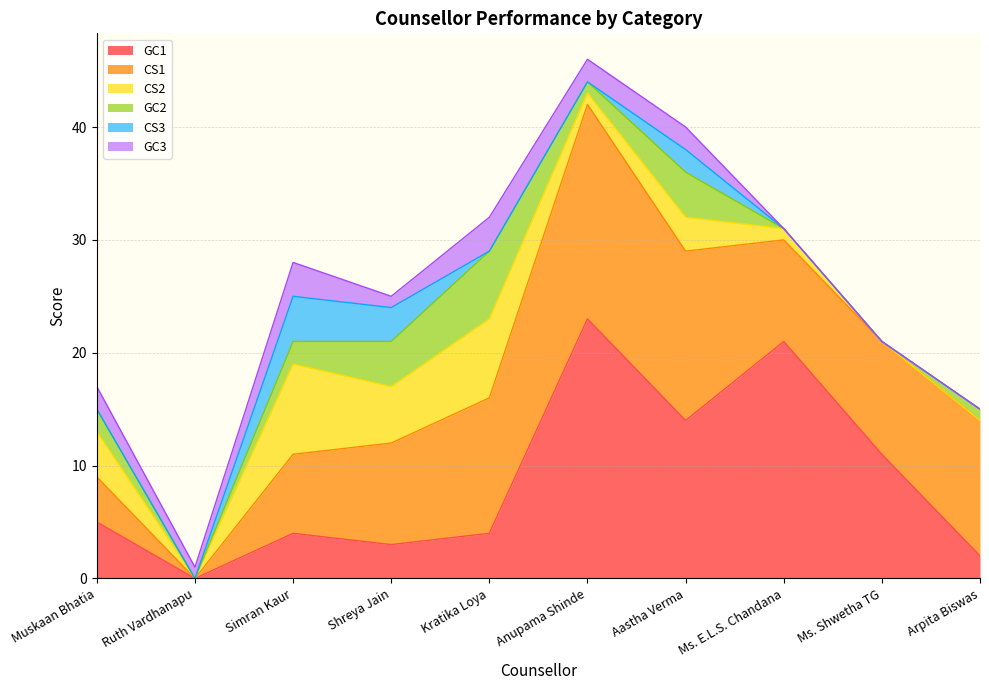

Which series changed the most between Muskaan Bhatia and Ms. Shwetha TG?

GC1